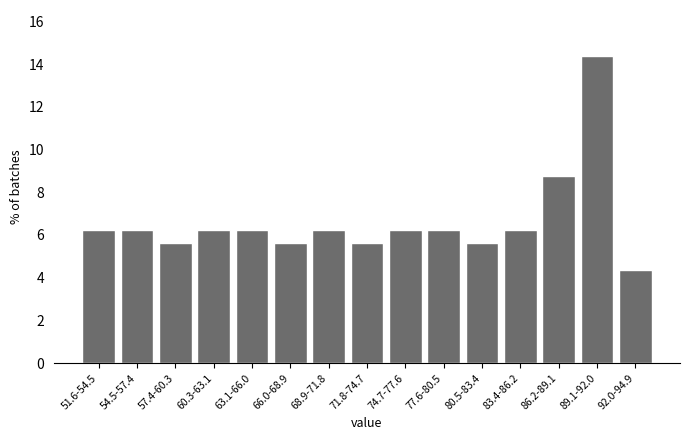

Read the value at 89.1-92.0.

14.4